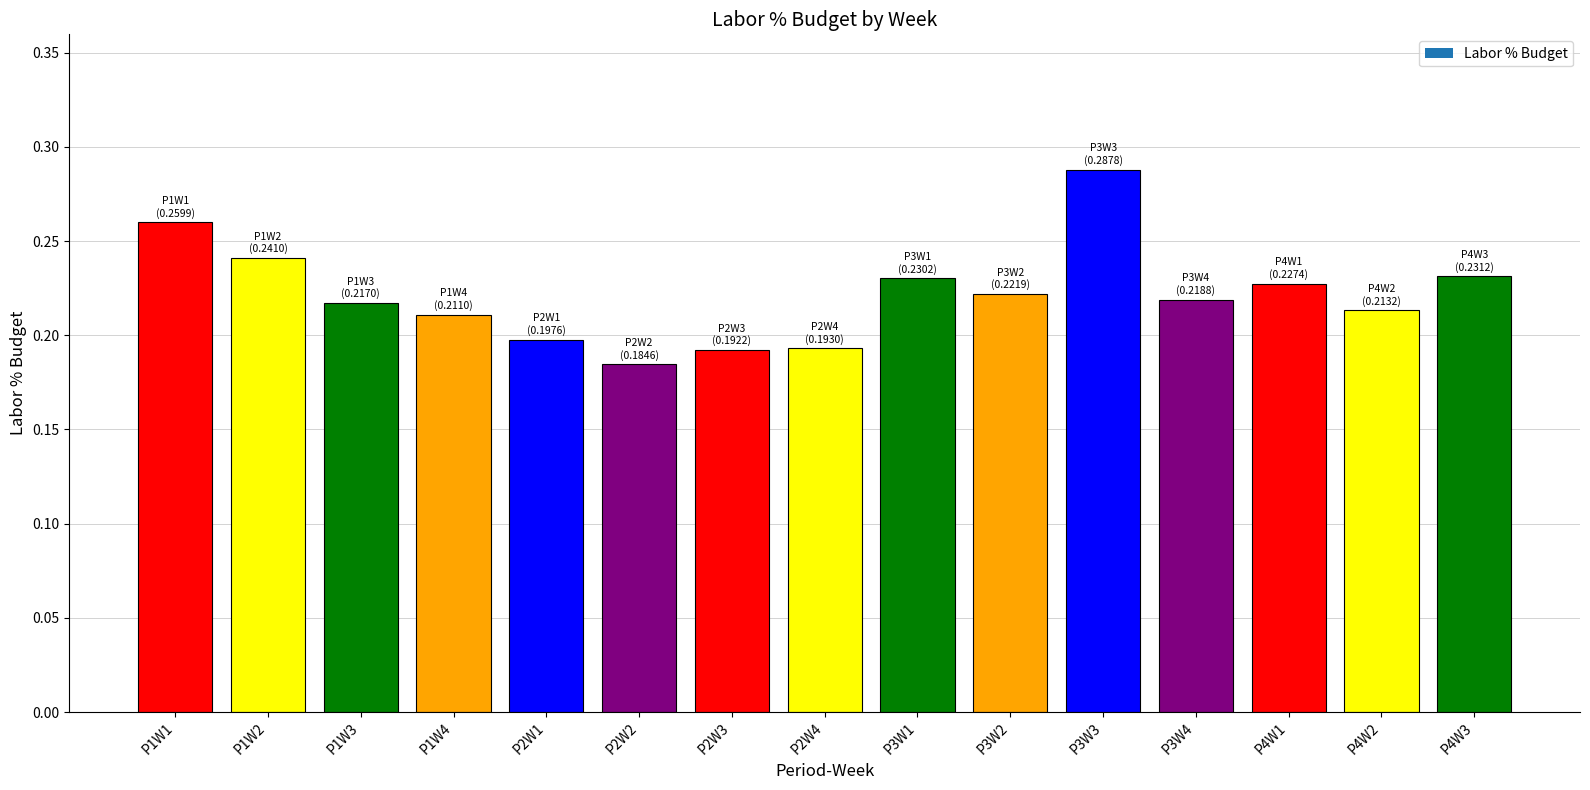

The value at P1W2 is 0.2. True or false?

True